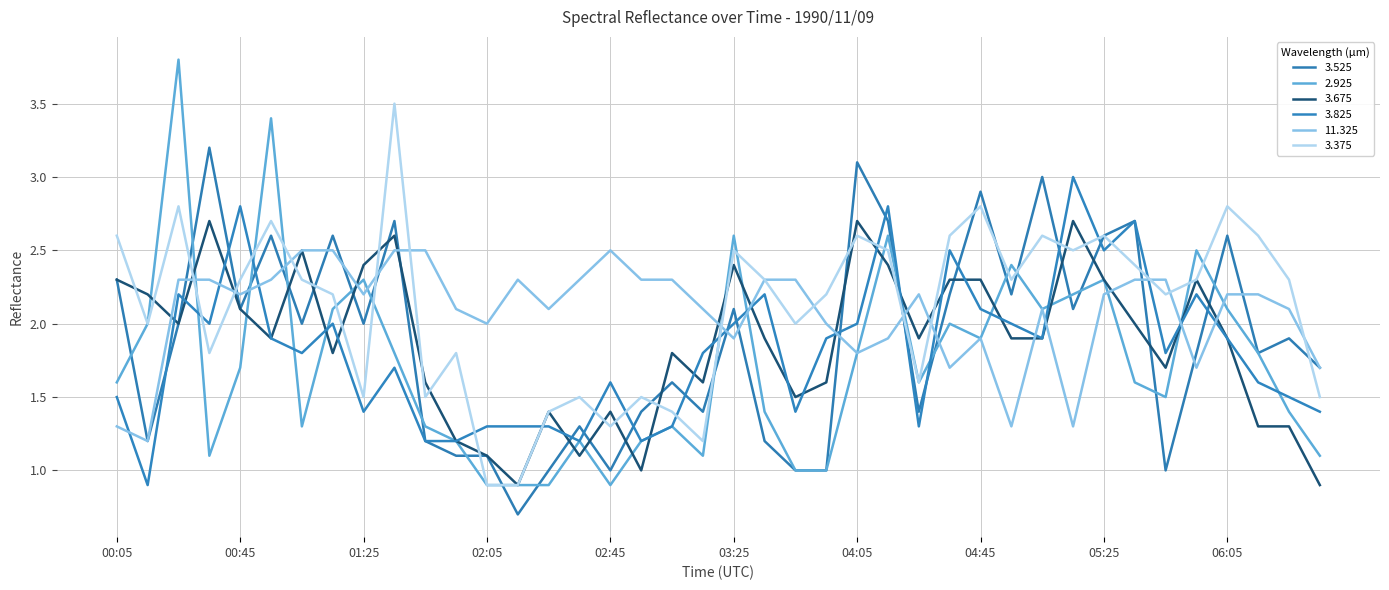

Which series has the widest spread of values?

2.925